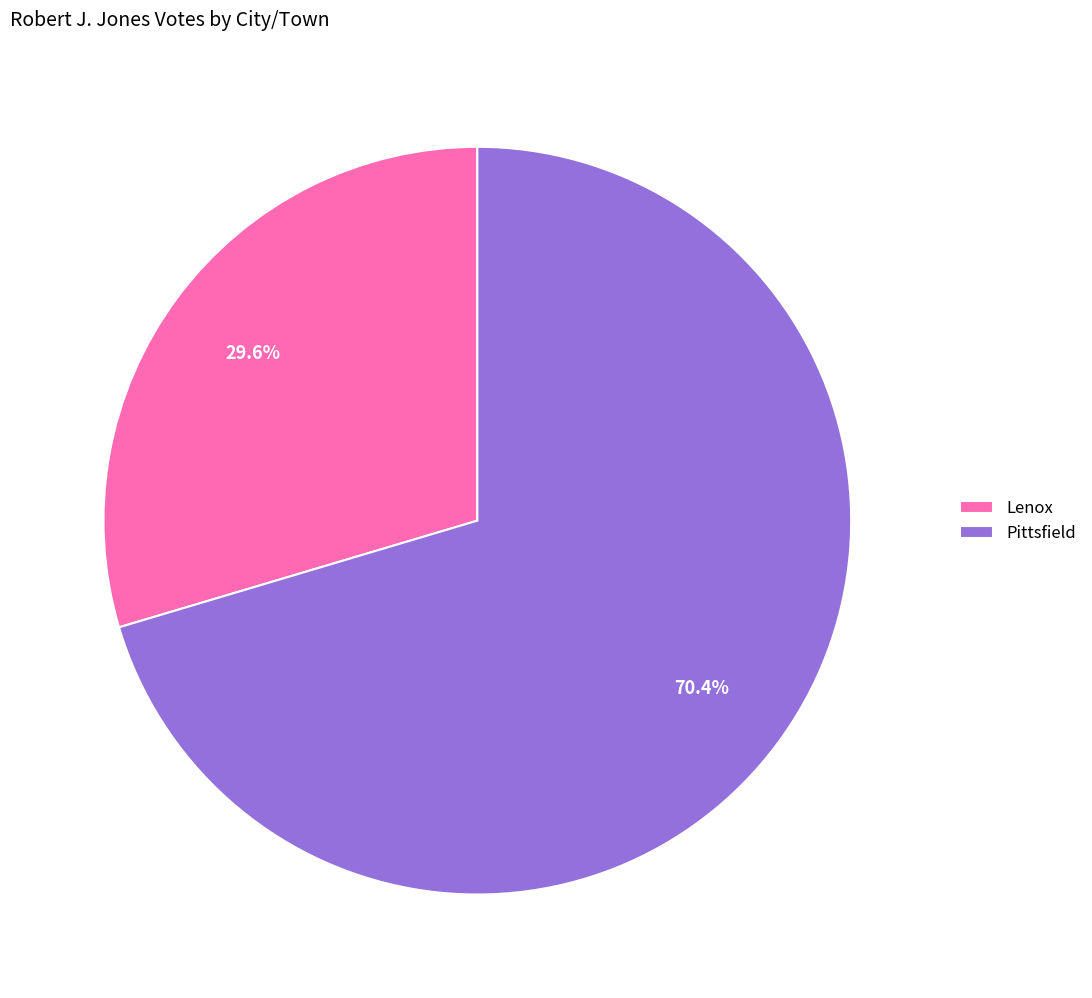

What is the smallest slice in the pie chart?

Lenox